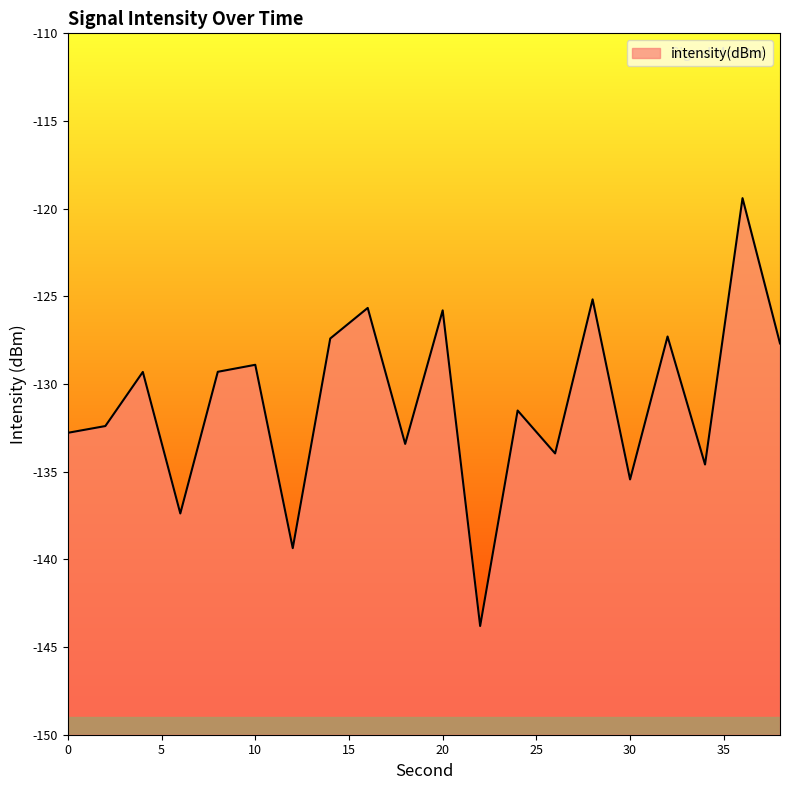

Which has a higher value, 32 or 38?

32